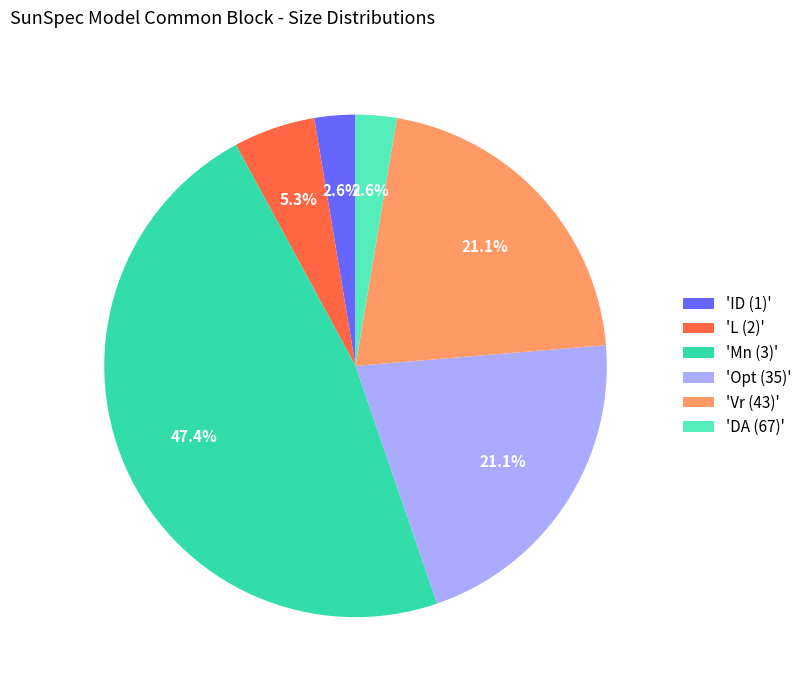

What is the largest slice in the pie chart?

'Mn (3)'